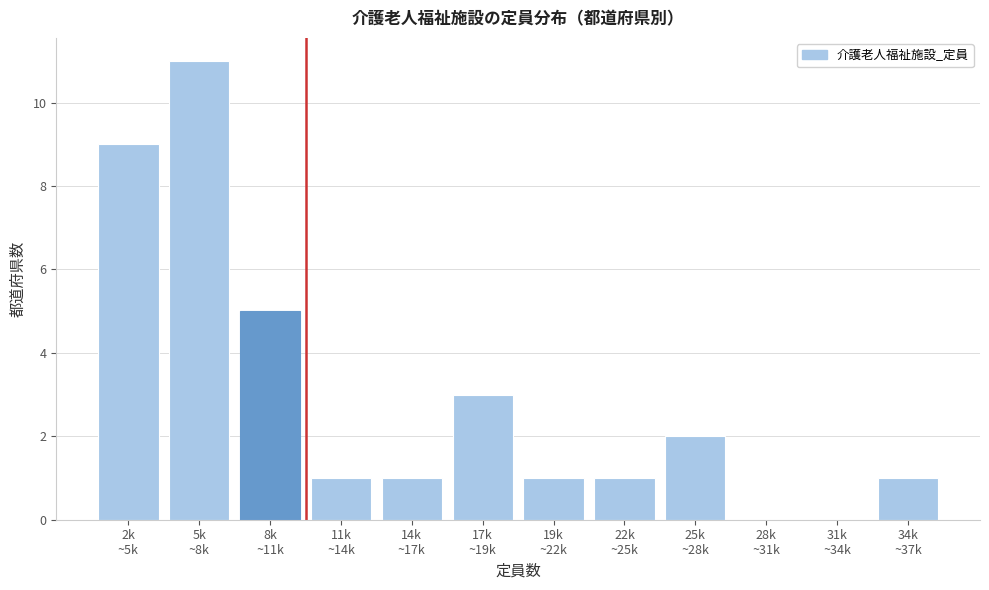

What is the maximum value shown in the chart?

11